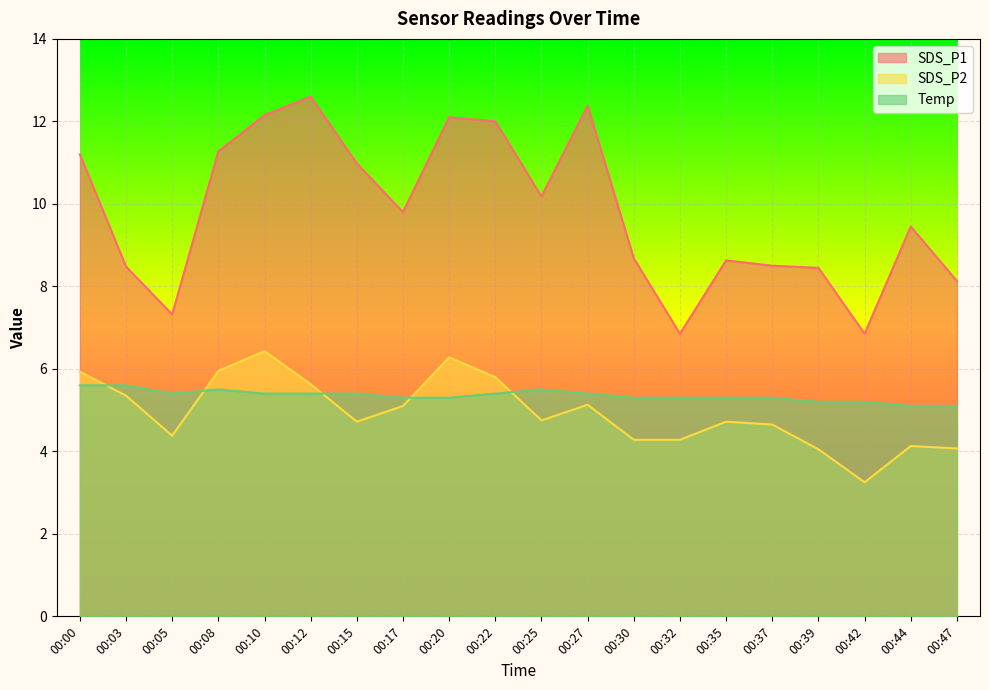

Which series has the largest range (max minus min)?

SDS_P1